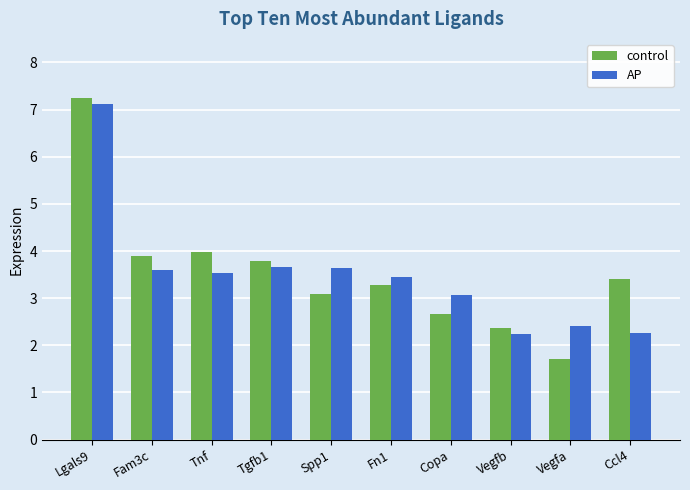

Which series changed the most between Tgfb1 and Spp1?

control